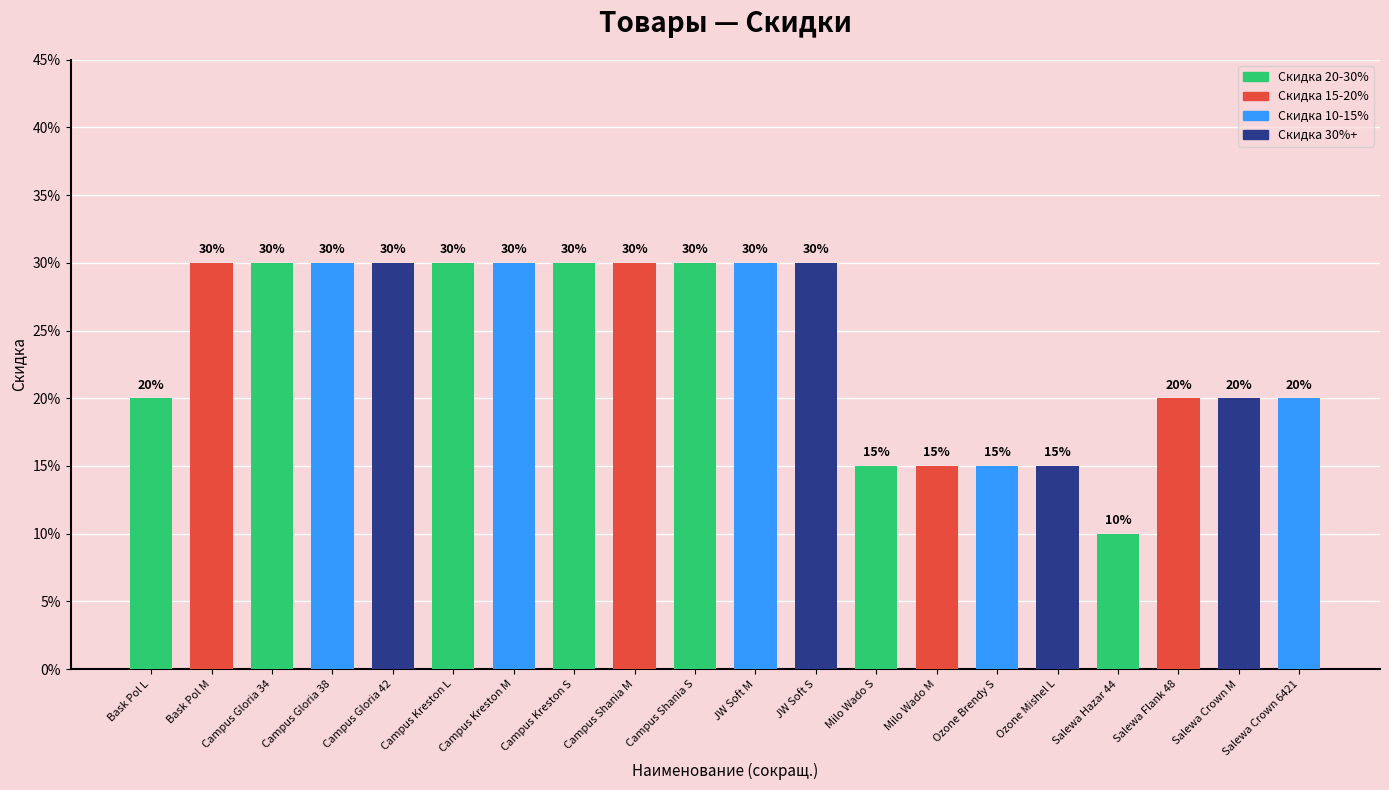

Are the bars horizontal?

No